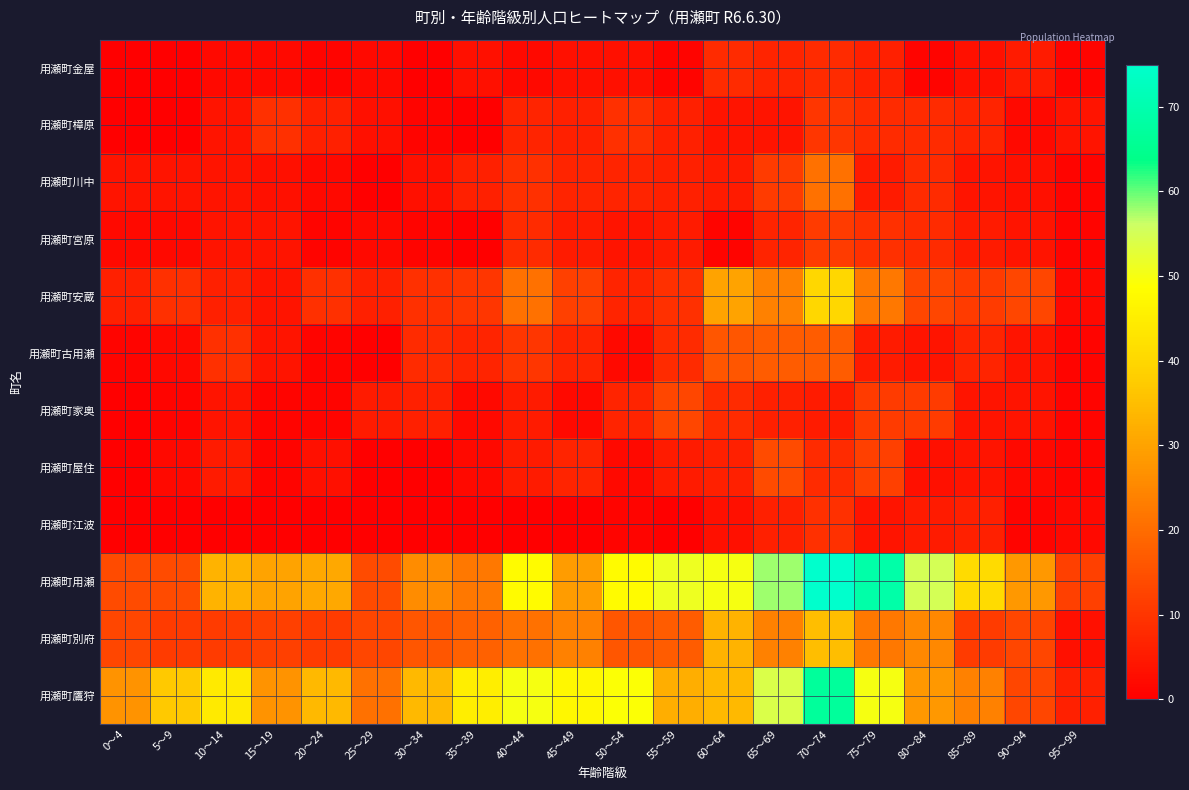

At which category is the sum across all series the highest?

70～74